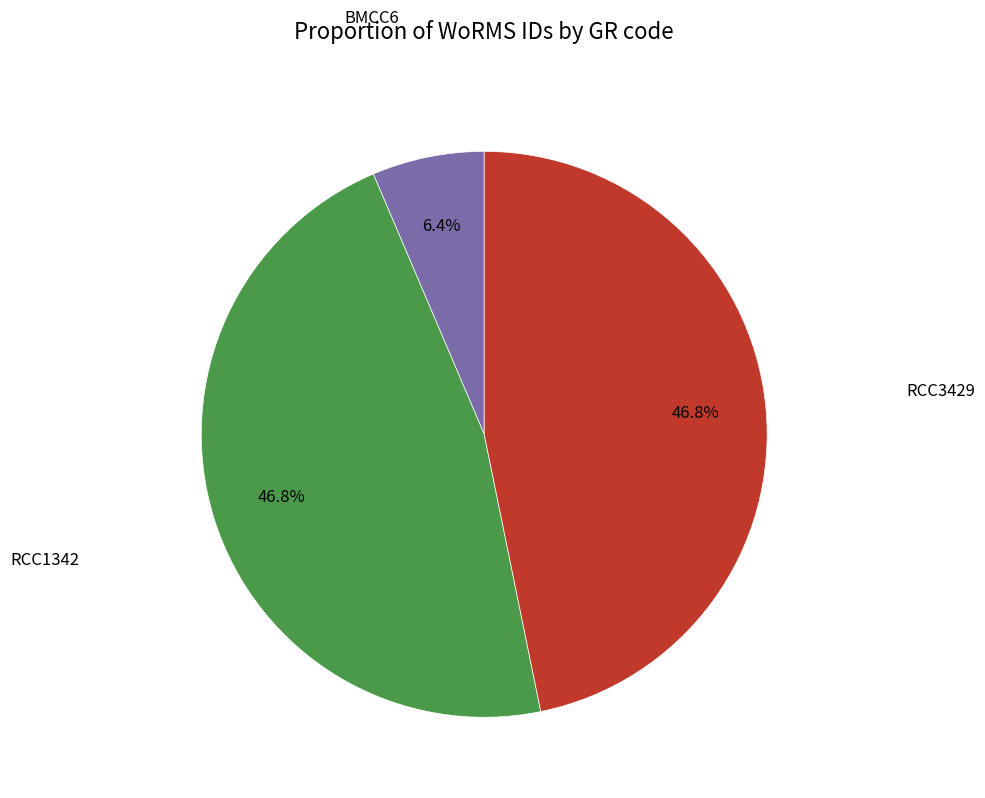

Is there any slice that represents more than half of the pie?

No